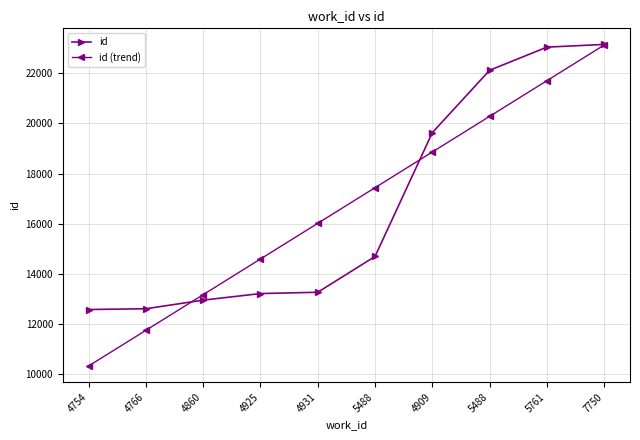

What are all the series names shown in the legend?

id, id (trend)